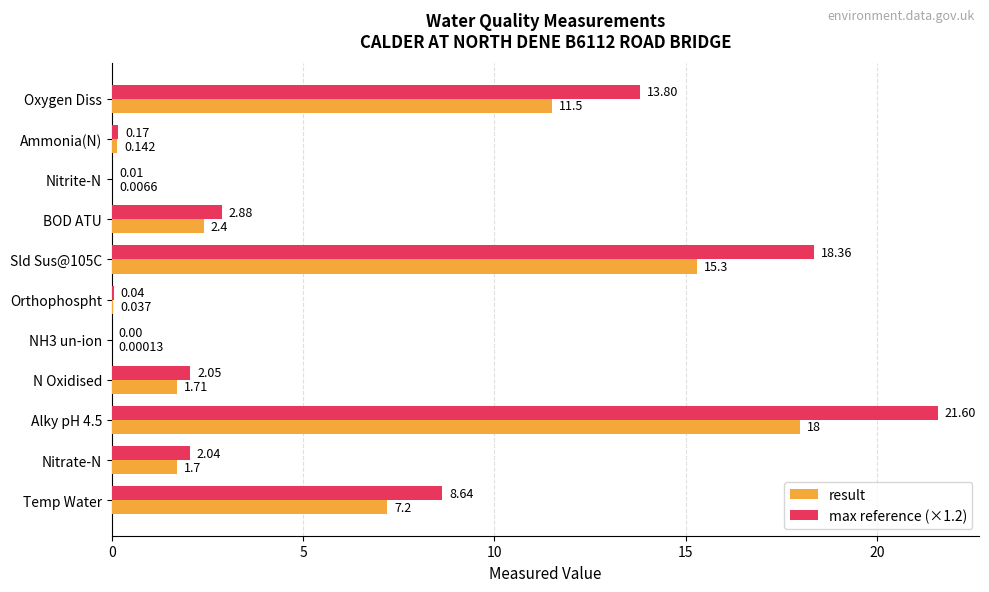

Which category has the highest value across all series?

Alky pH 4.5